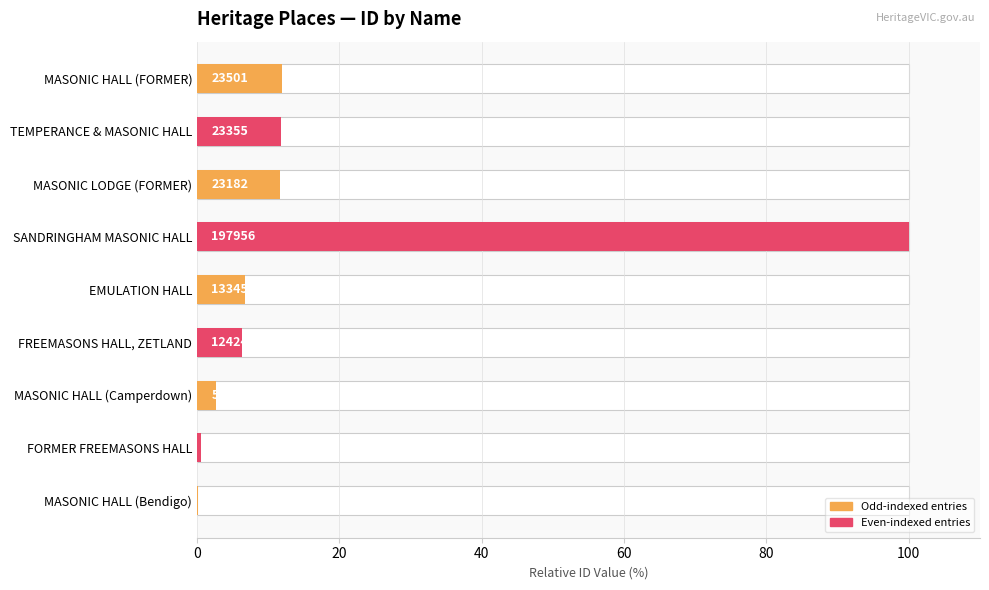

Reading left to right, transcribe all the data shown in this chart.

0.1	0.5	2.7	6.3	6.7	100.0	11.7	11.8	11.9